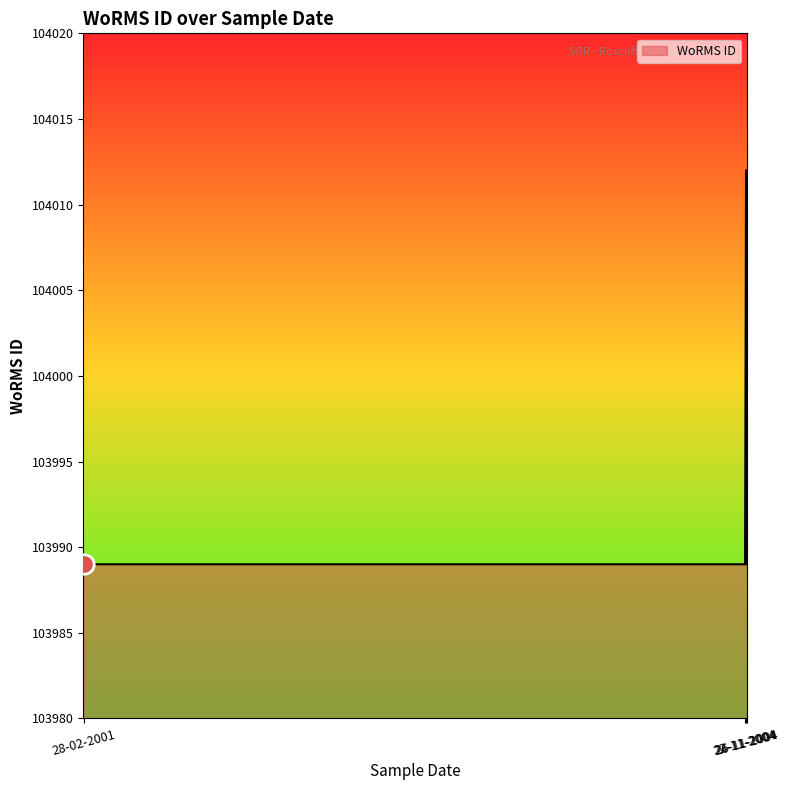

What is the smallest value displayed?

103989